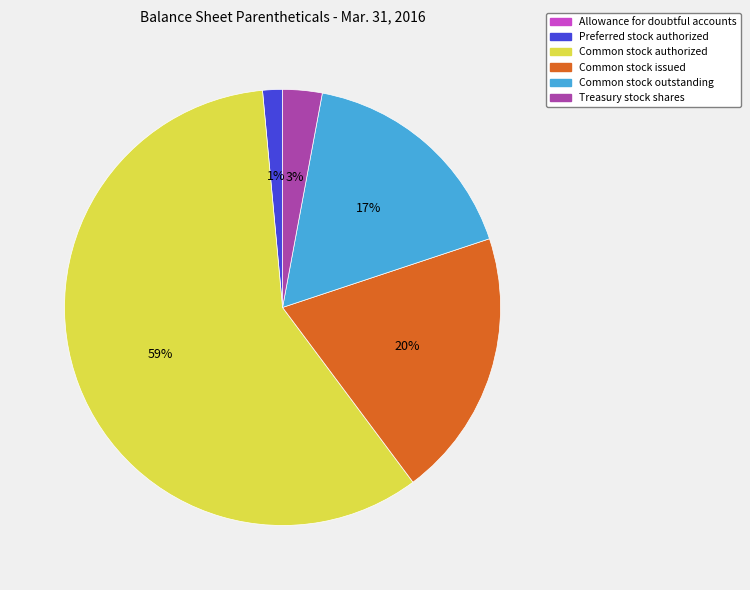

Between Treasury stock shares and Common stock issued, which is larger?

Common stock issued